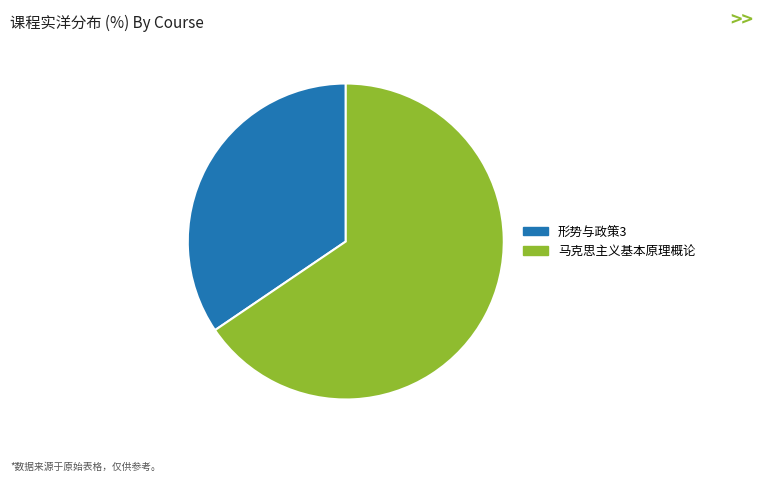

Do 形势与政策3 and 马克思主义基本原理概论 together represent more than half of the pie?

Yes